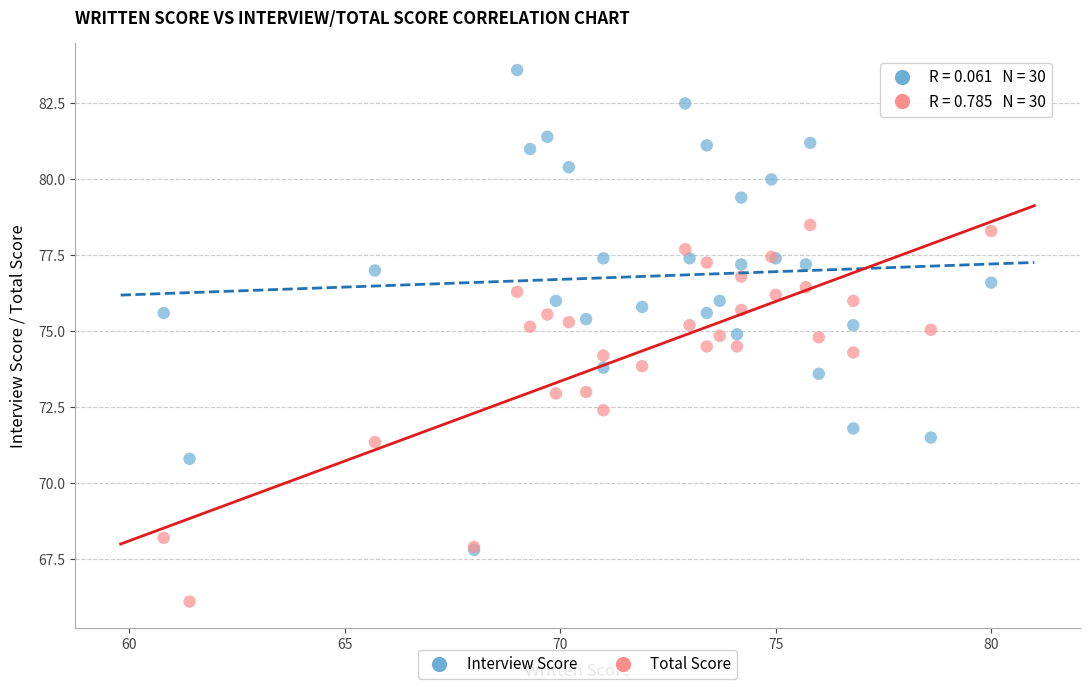

In the Total Score series, what Y value is closest to 72?

72.4